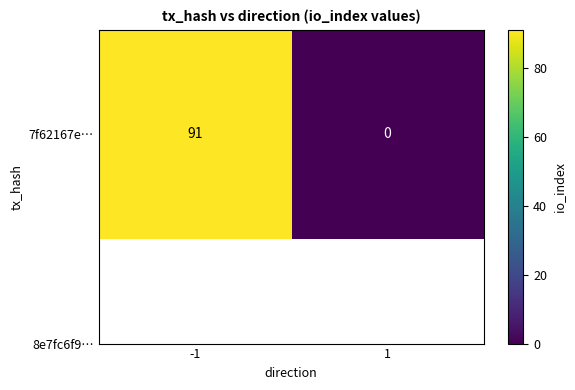

Reading right to left, transcribe all the data shown in this chart.

1=0	-1=91